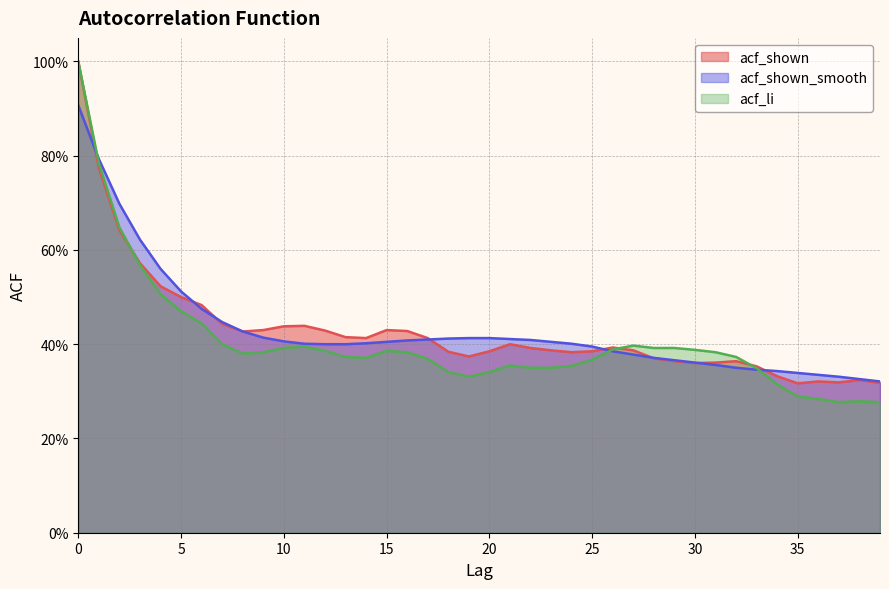

Rank the series at 13 from lowest to highest value.

acf_li, acf_shown_smooth, acf_shown